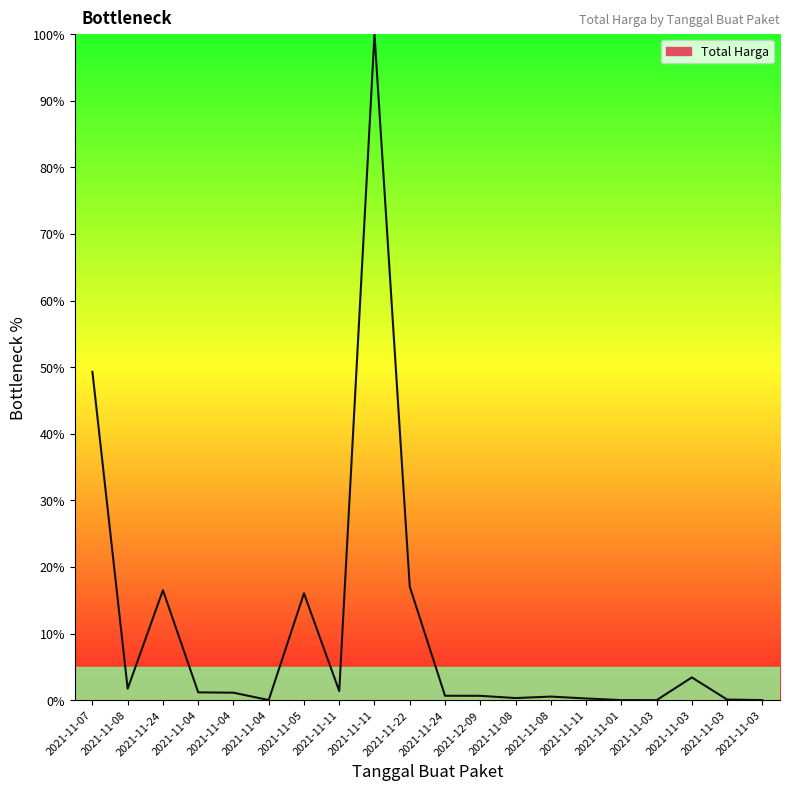

Does the chart have visible grid lines?

No